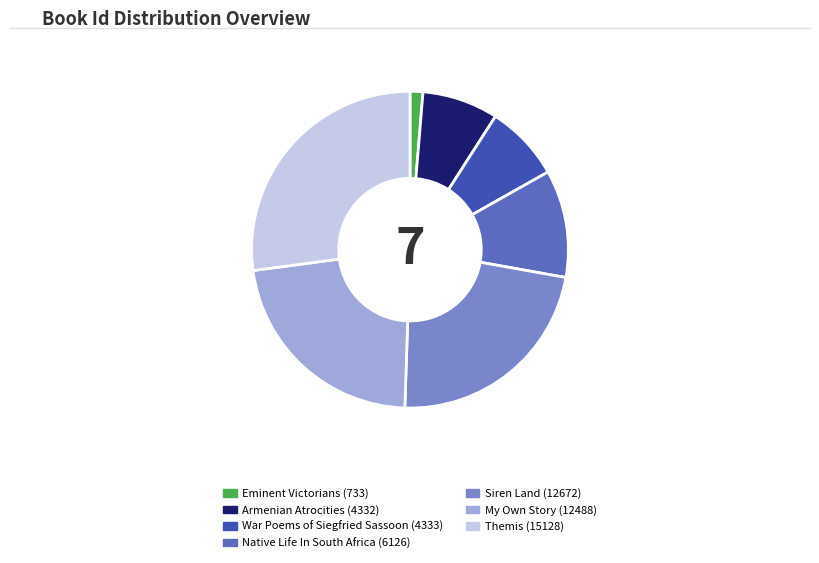

True or false: Armenian Atrocities accounts for 14% of the total.

False